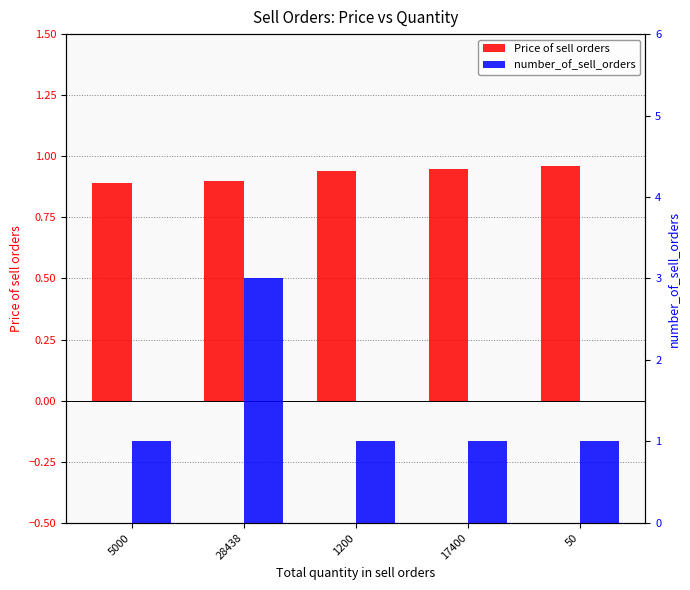

The Price of sell orders series shows 0.6 at 28438. True or false?

False